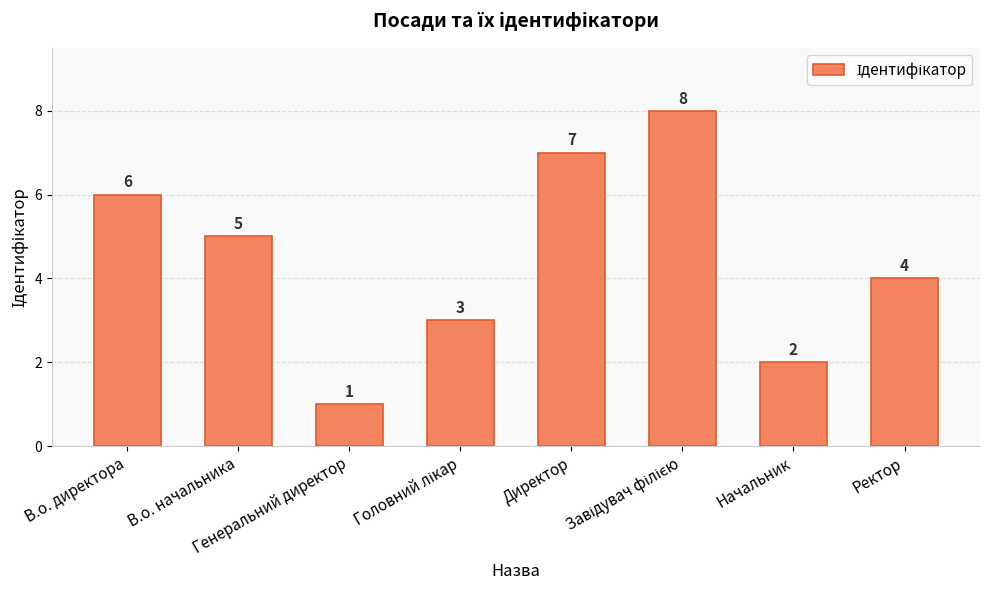

True or false: the data shows 2 at Ректор.

False